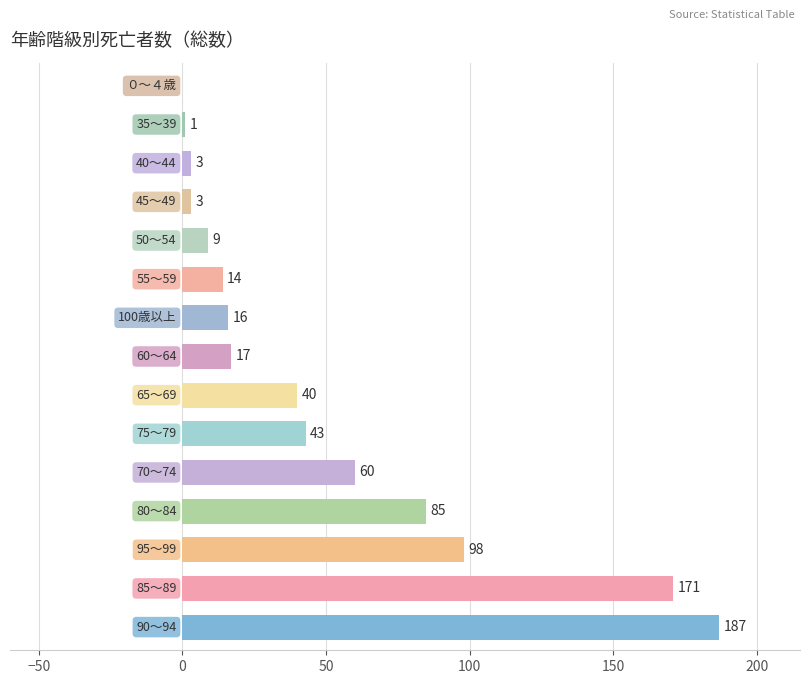

What is the sum of all values?

747